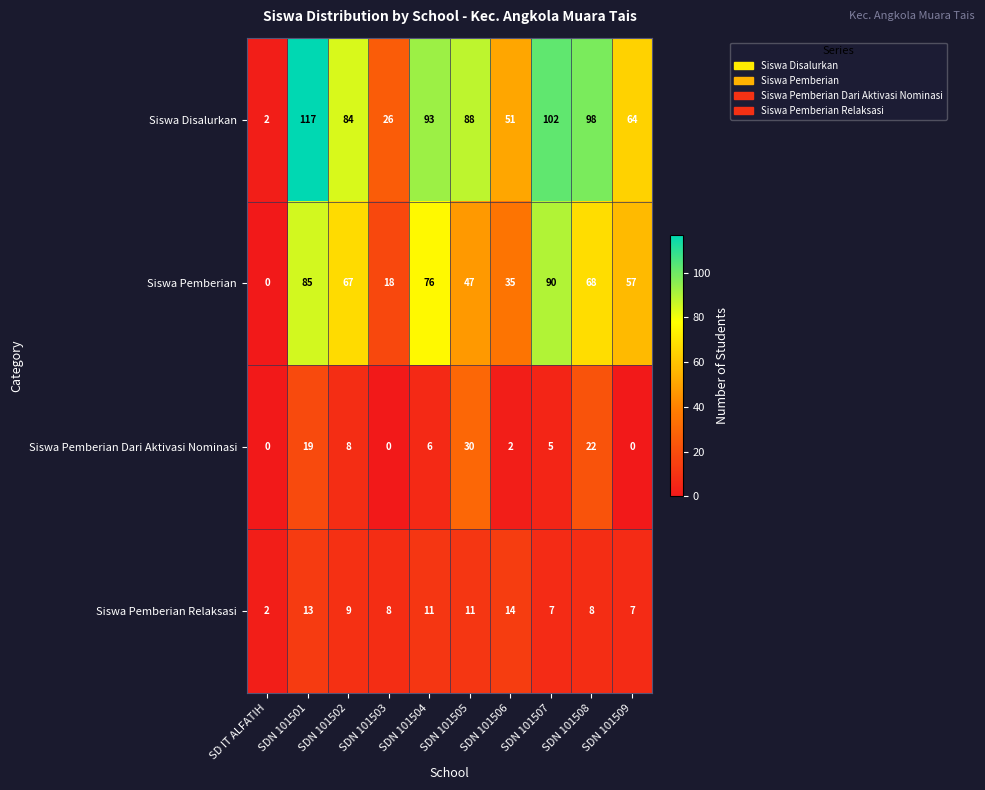

Count the number of categories in the chart.

10